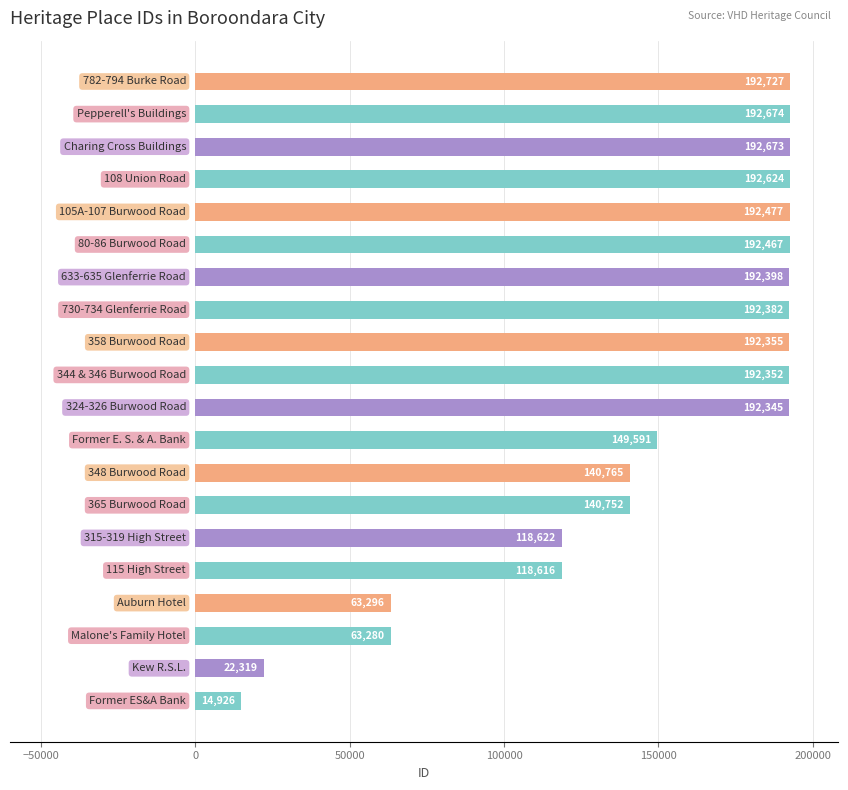

How many bars are there in total?

20